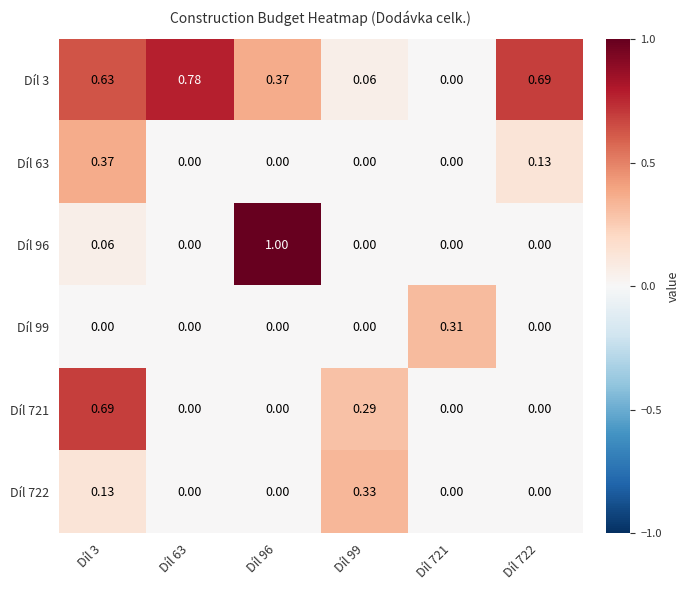

Reading left to right, transcribe all the data shown in this chart.

Díl 3: Díl 3=0.6	Díl 63=0.8	Díl 96=0.4	Díl 99=0.1	Díl 721=0.0	Díl 722=0.7
Díl 63: Díl 3=0.4	Díl 63=0.0	Díl 96=0.0	Díl 99=0.0	Díl 721=0.0	Díl 722=0.1
Díl 96: Díl 3=0.1	Díl 63=0.0	Díl 96=1.0	Díl 99=0.0	Díl 721=0.0	Díl 722=0.0
Díl 99: Díl 3=0.0	Díl 63=0.0	Díl 96=0.0	Díl 99=0.0	Díl 721=0.3	Díl 722=0.0
Díl 721: Díl 3=0.7	Díl 63=0.0	Díl 96=0.0	Díl 99=0.3	Díl 721=0.0	Díl 722=0.0
Díl 722: Díl 3=0.1	Díl 63=0.0	Díl 96=0.0	Díl 99=0.3	Díl 721=0.0	Díl 722=0.0